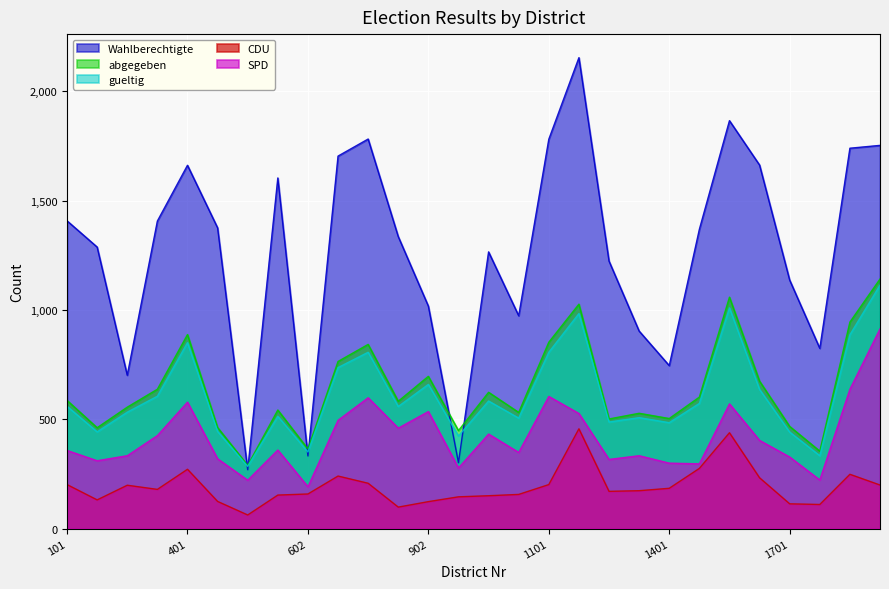

True or false: abgegeben and CDU intersect in this chart.

False